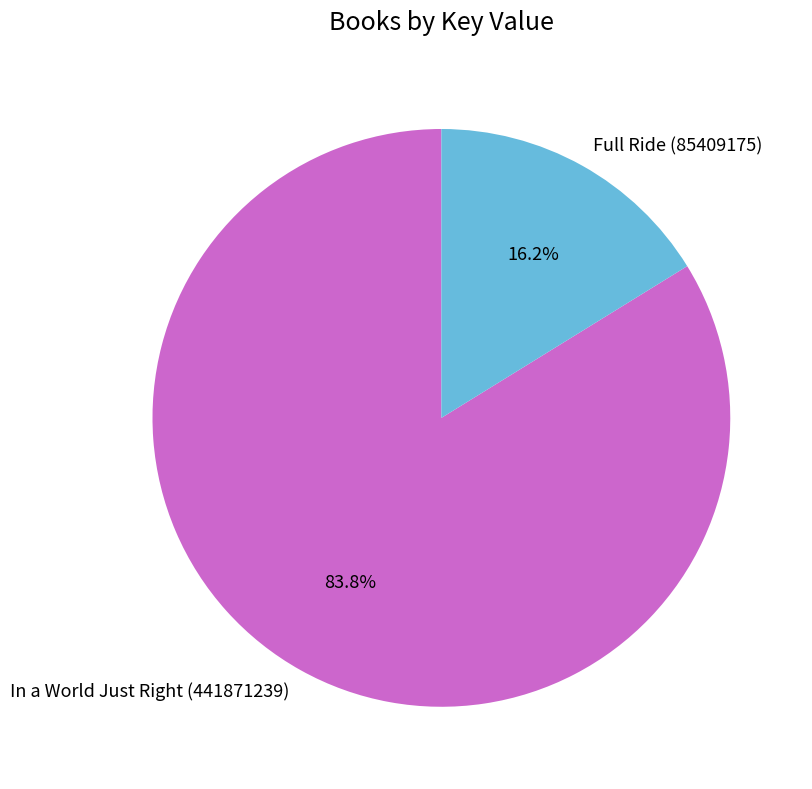

Rank the categories by value from lowest to highest.

Full Ride (85409175), In a World Just Right (441871239)